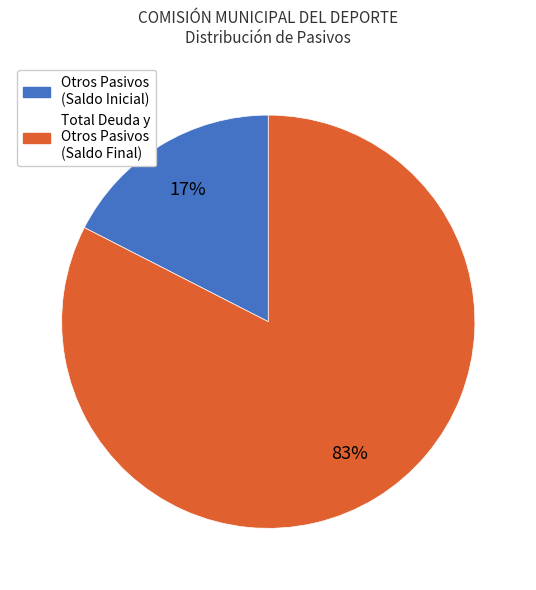

Which slice is the largest?

Total Deuda y Otros Pasivos